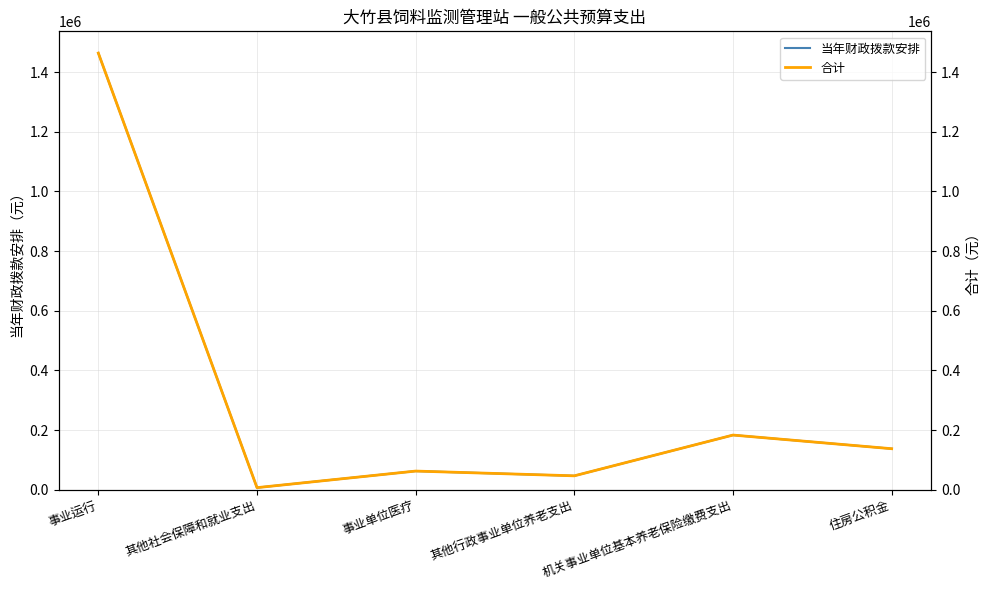

At which label does 合计 first exceed 137296?

事业运行